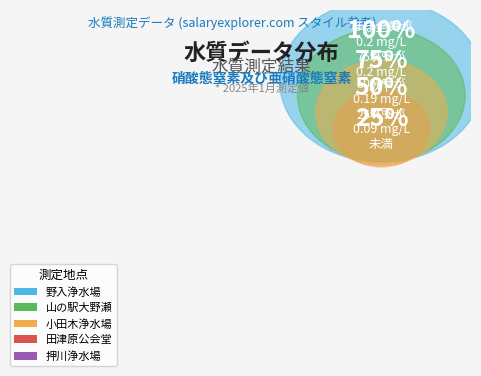

How much of the chart is everything except 田津原公会堂?

76.5%